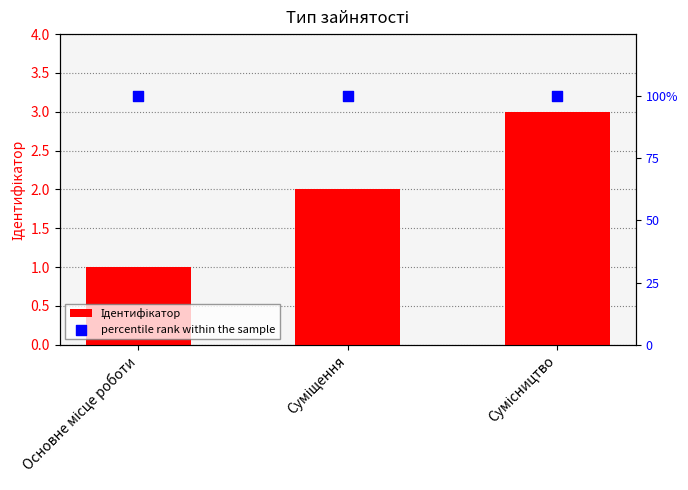

Which series has the largest Y range (max minus min)?

Ідентифікатор